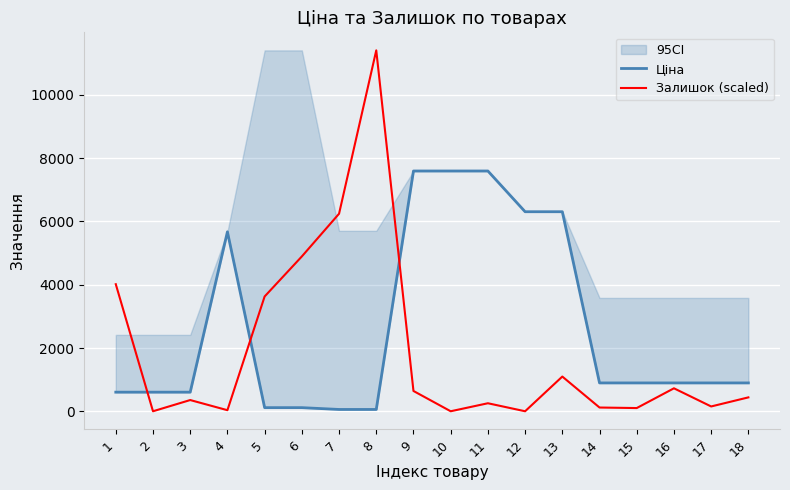

What is the total value across all series at 3?

958.2